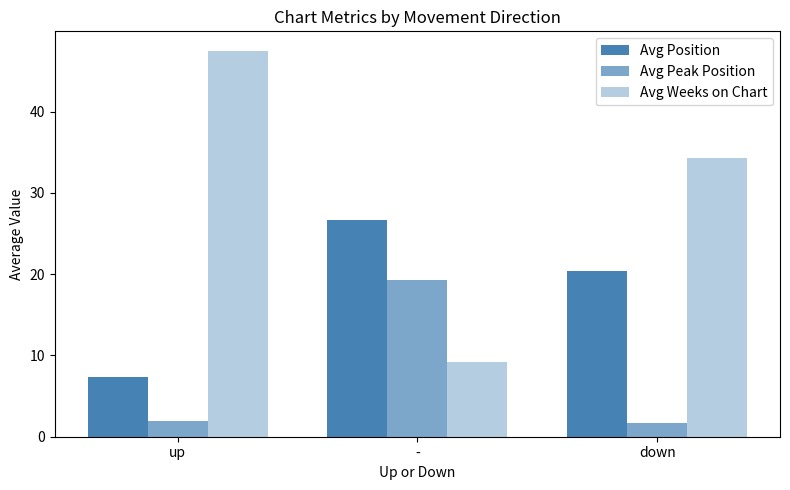

List the labels in order of Avg Peak Position value, largest first.

-, up, down